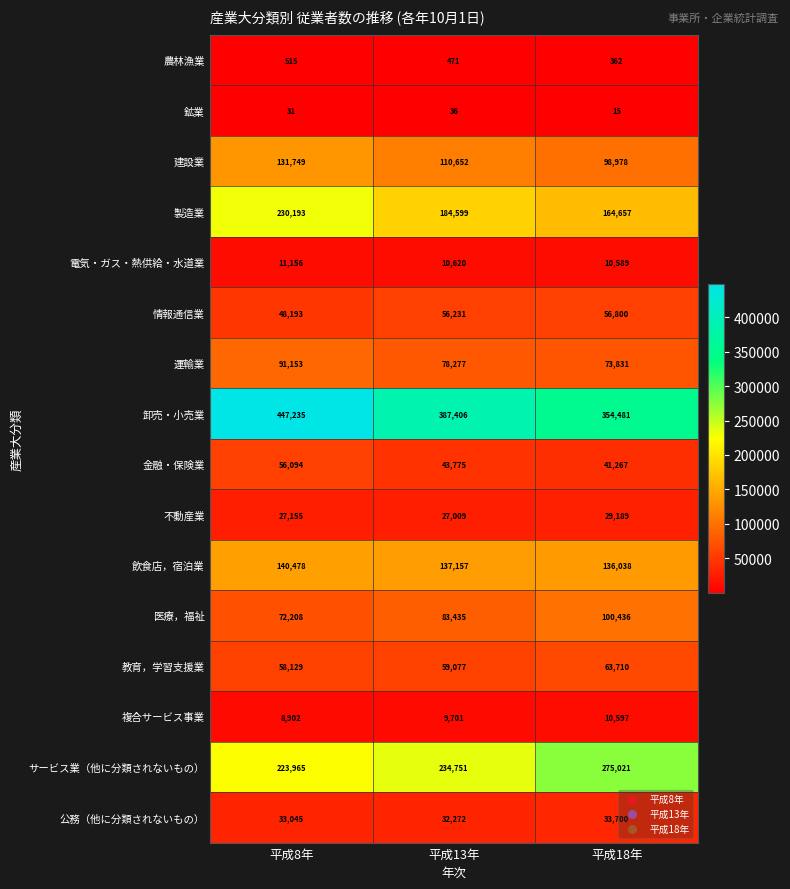

At 平成8年, list the series in order from largest to smallest.

卸売・小売業, 製造業, サービス業（他に分類されないもの）, 飲食店，宿泊業, 建設業, 運輸業, 医療，福祉, 教育，学習支援業, 金融・保険業, 情報通信業, 公務（他に分類されないもの）, 不動産業, 電気・ガス・熱供給・水道業, 複合サービス事業, 農林漁業, 鉱業